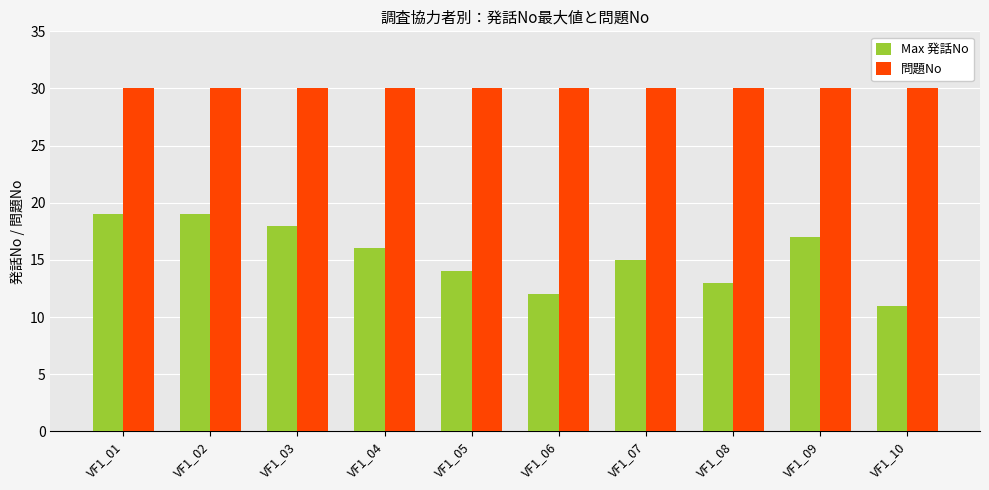

Which series has the largest total across all categories?

問題No